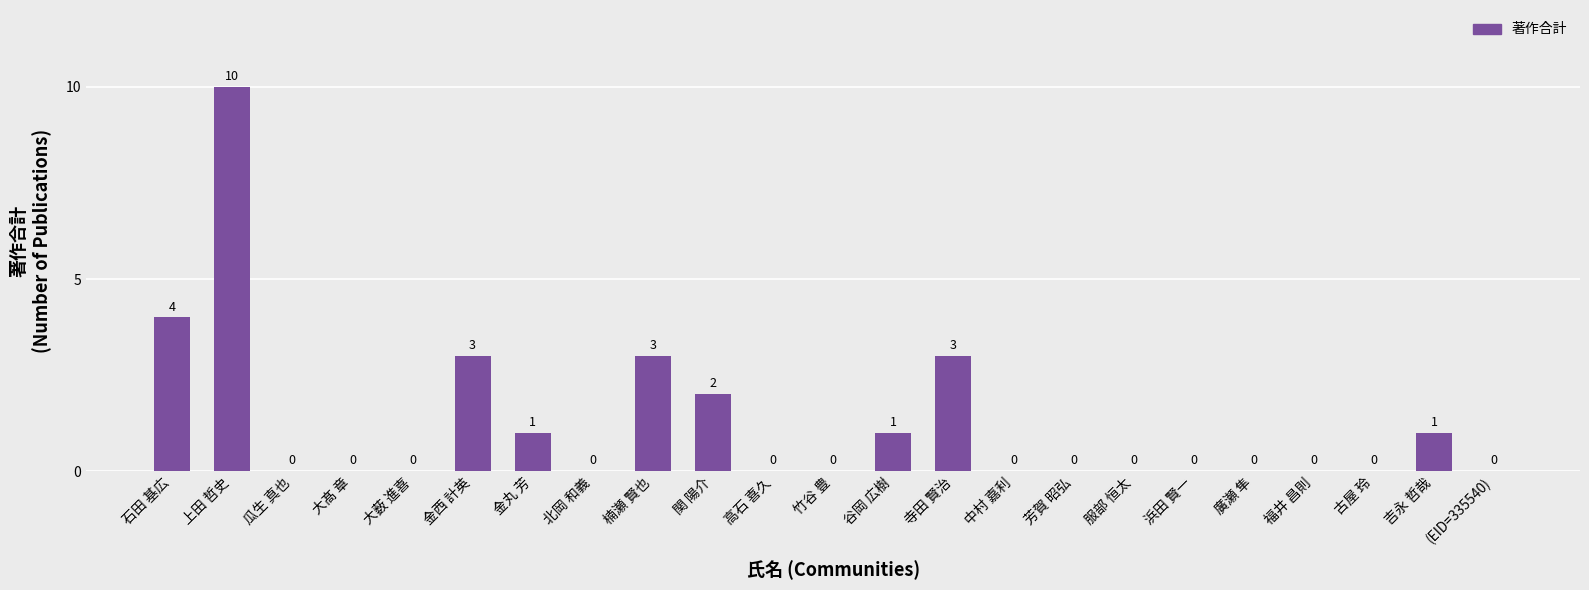

Which label corresponds to the largest value in the chart?

上田 哲史